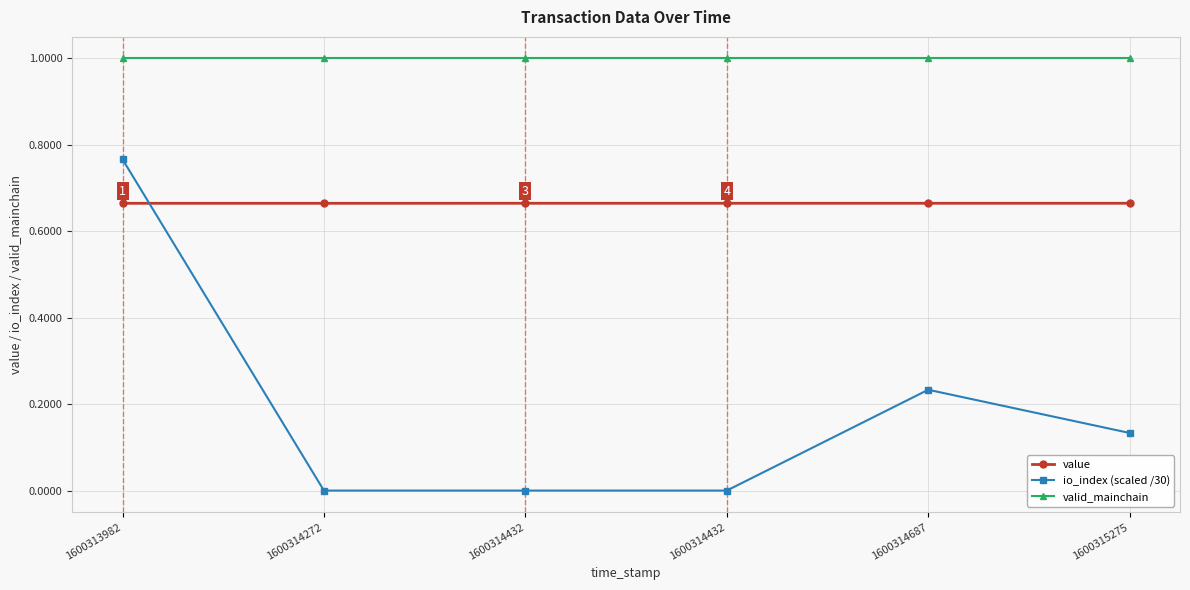

The value of value at 1600314687 is 0.7. True or false?

True